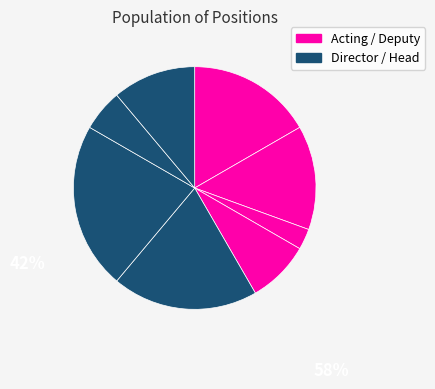

Count the number of slices in the pie.

8